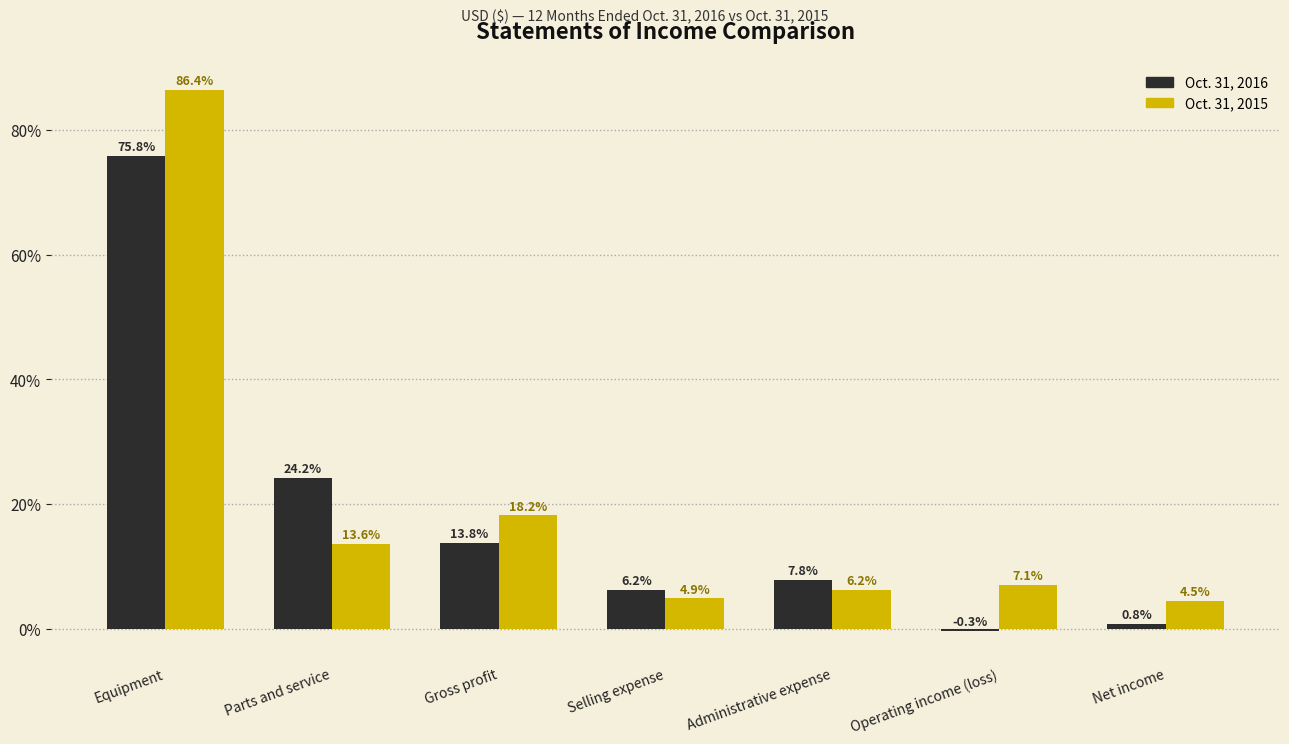

Reading right to left, transcribe all the data shown in this chart.

Oct. 31, 2016: Net income=0.8	Operating income (loss)=-0.3	Administrative expense=7.8	Selling expense=6.2	Gross profit=13.8	Parts and service=24.2	Equipment=75.8
Oct. 31, 2015: Net income=4.5	Operating income (loss)=7.1	Administrative expense=6.2	Selling expense=4.9	Gross profit=18.2	Parts and service=13.6	Equipment=86.4